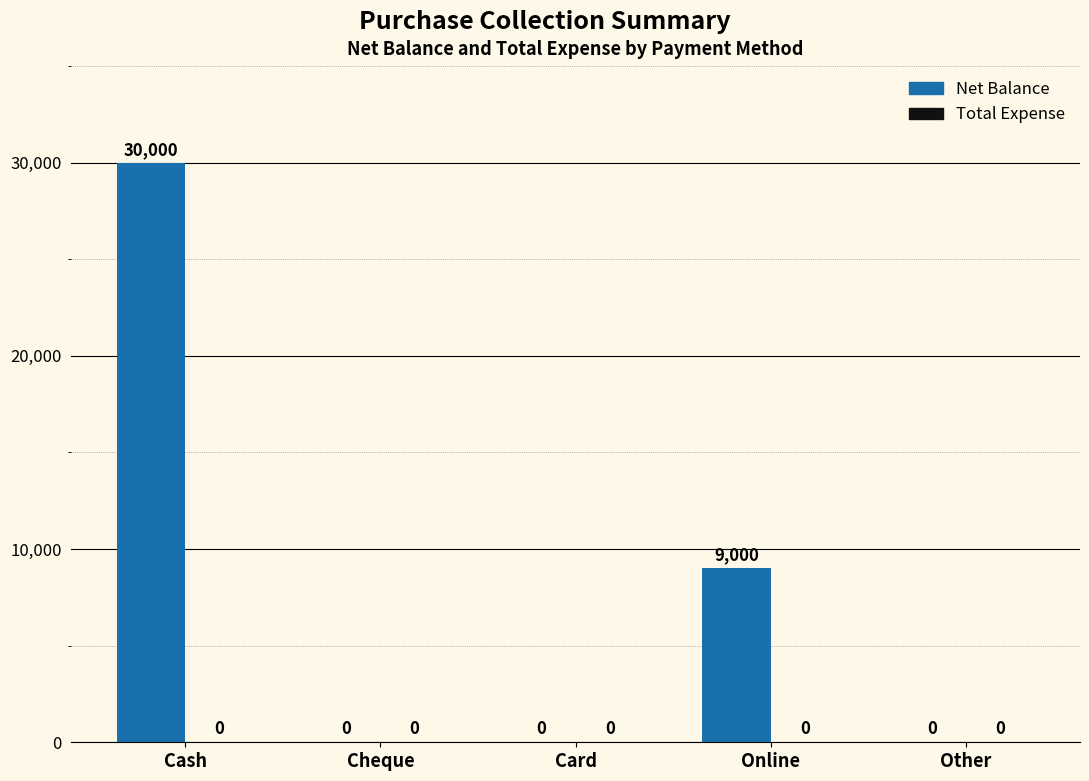

Which category has the highest value across all series?

Cash